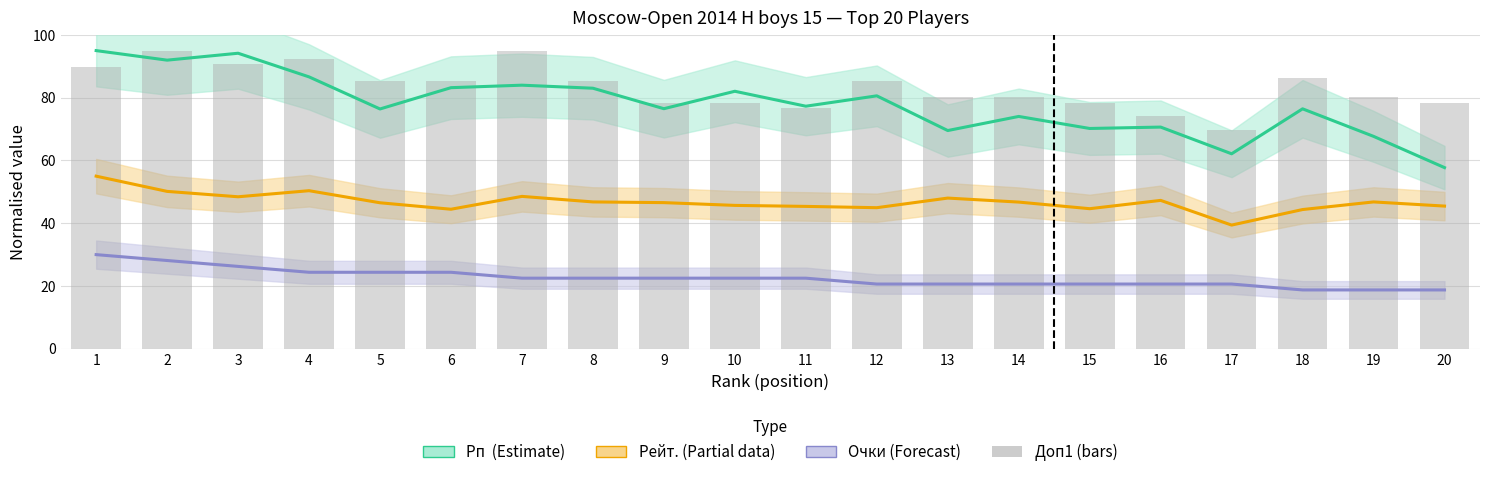

Rank the categories by Рп value from lowest to highest.

20, 17, 19, 13, 15, 16, 14, 5, 18, 9, 11, 12, 10, 8, 6, 7, 4, 2, 3, 1